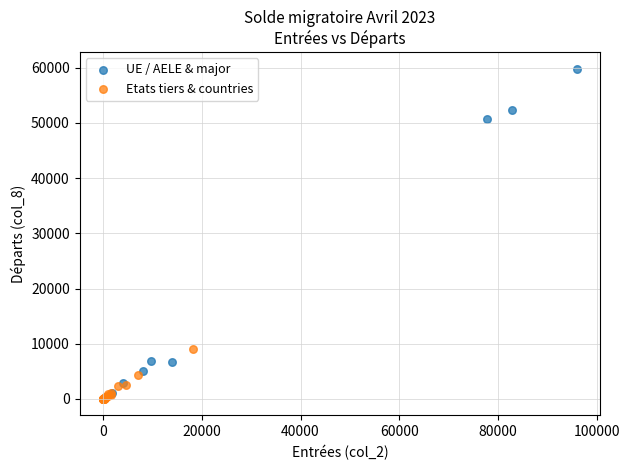

Which series has the widest spread of Y values?

UE / AELE & major